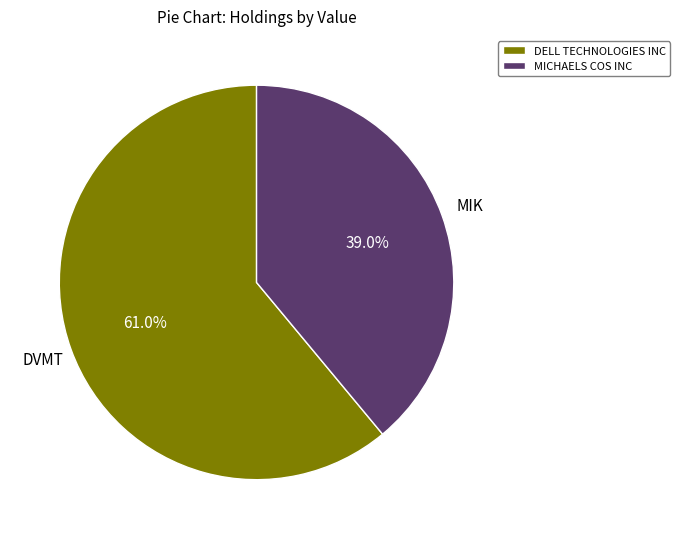

Does any single category account for the majority?

Yes